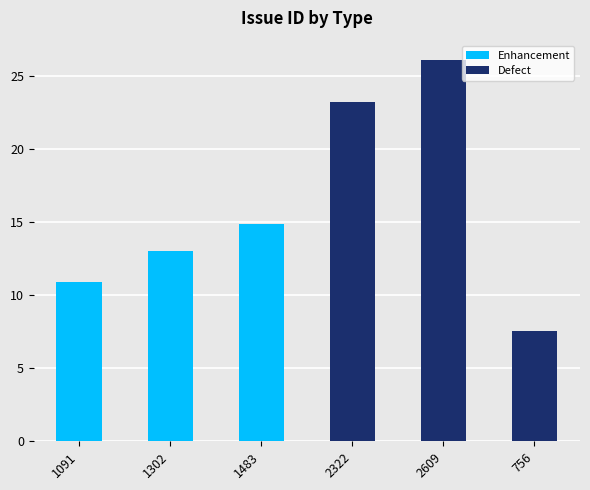

Is it true that Enhancement equals 10.9 at 1091?

True